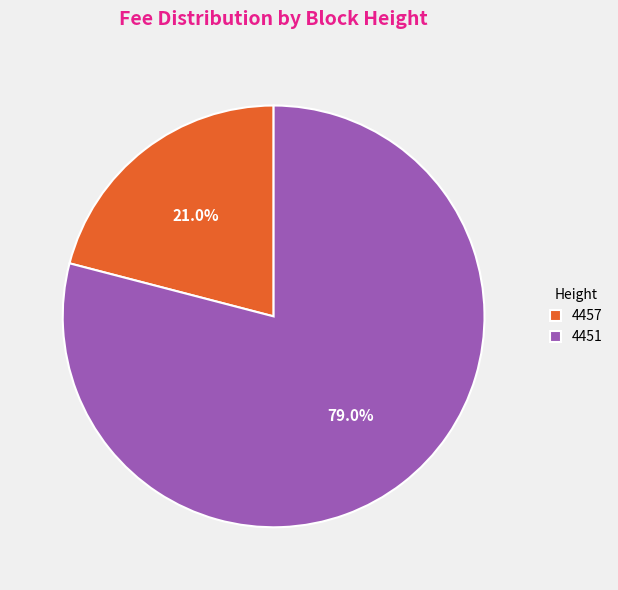

The 4457 slice represents 21% of the pie. True or false?

True